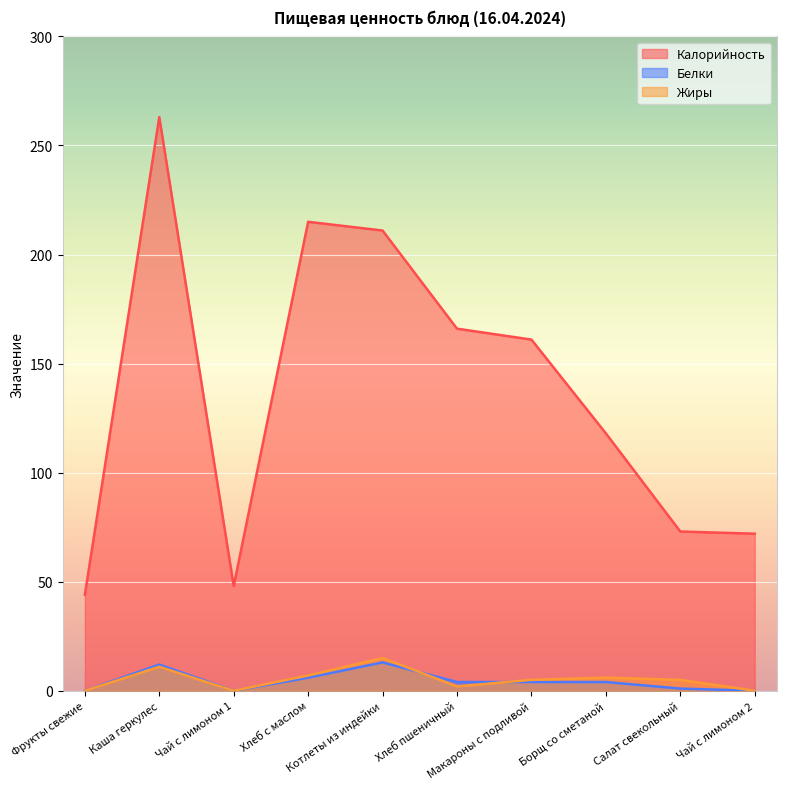

Is it true that Белки equals 0 at Чай с лимоном 1?

True